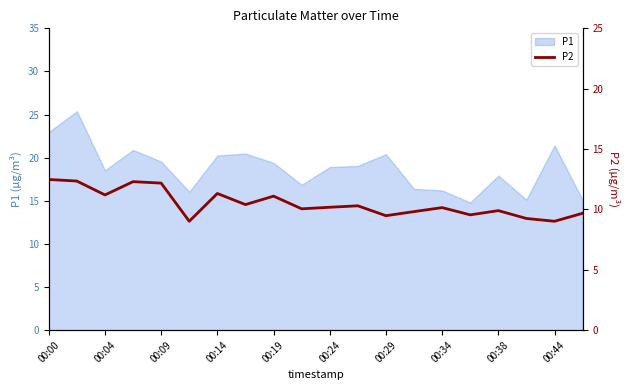

The value at 17 is 5.9. True or false?

False